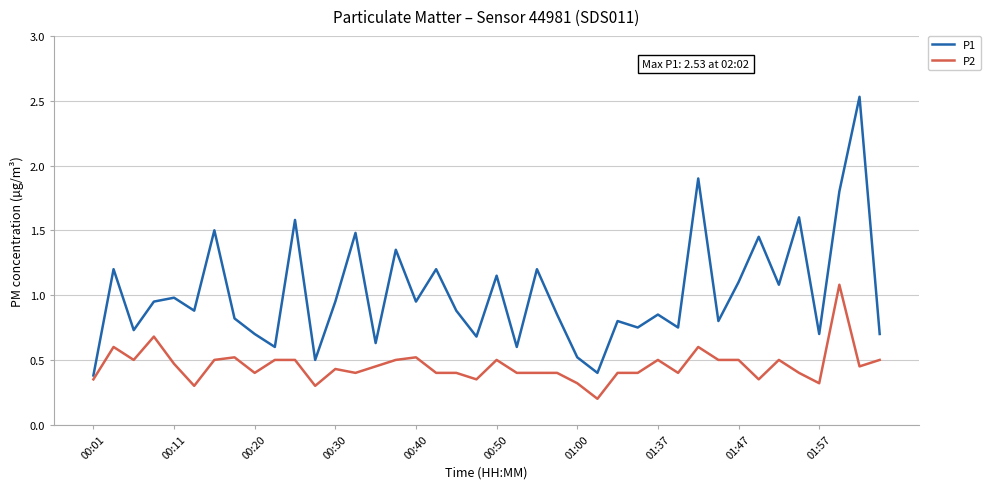

How many interior local peaks does the P1 series have?

15